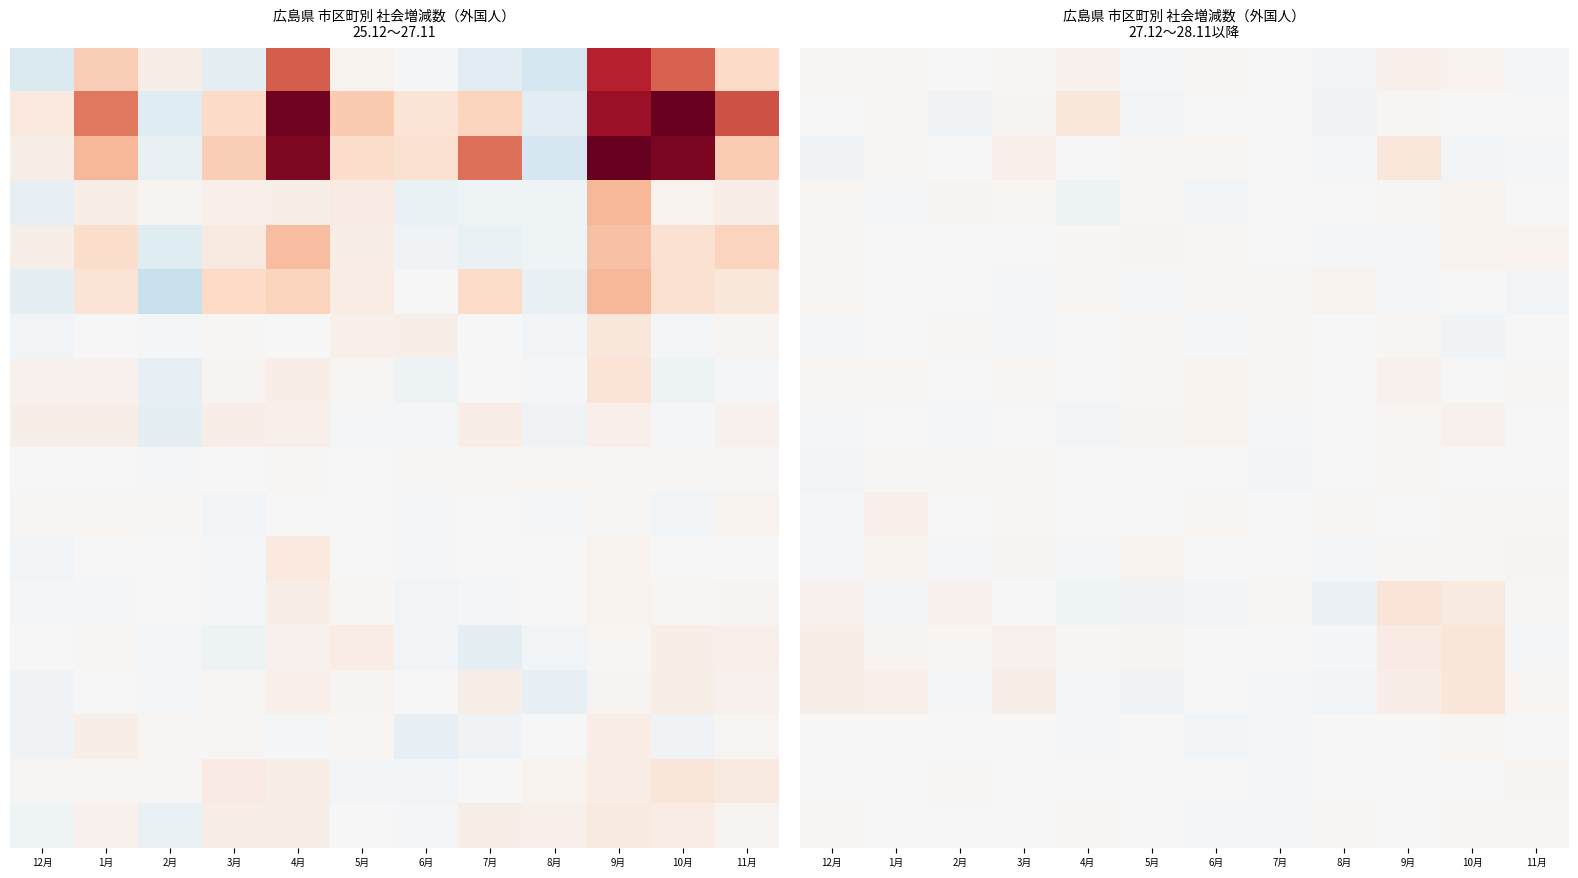

What is the minimum value shown in the chart?

-40